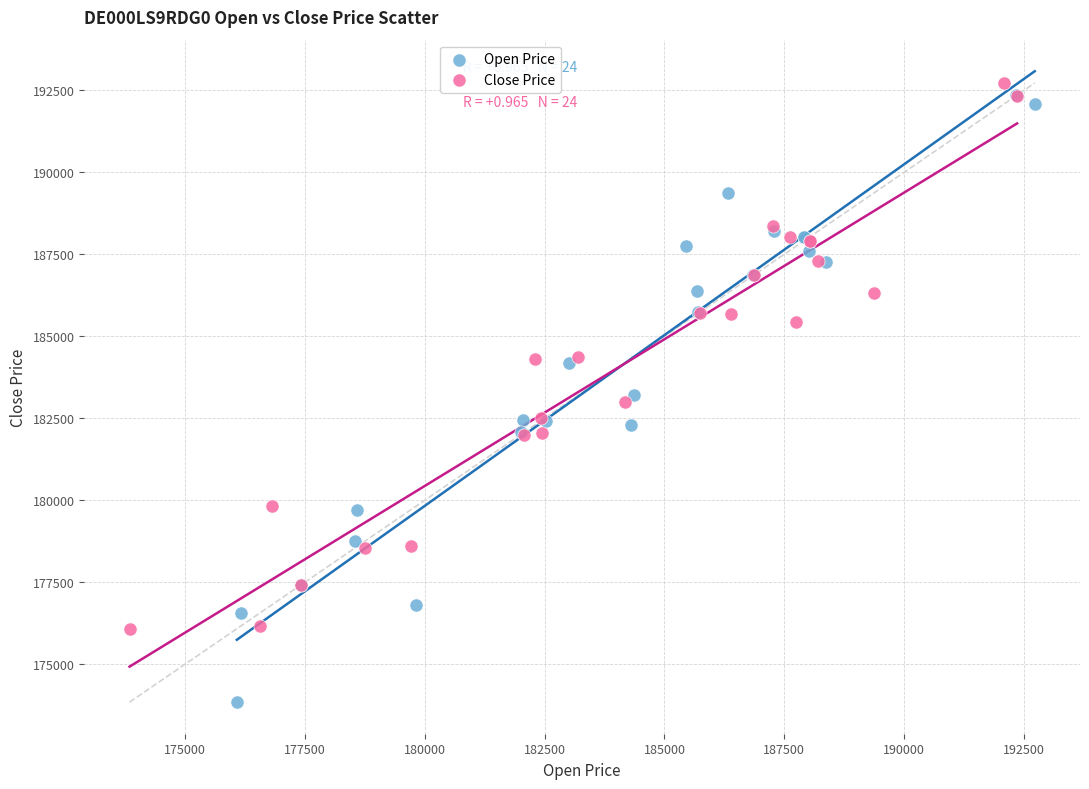

Which series has the widest spread of Y values?

Open Price